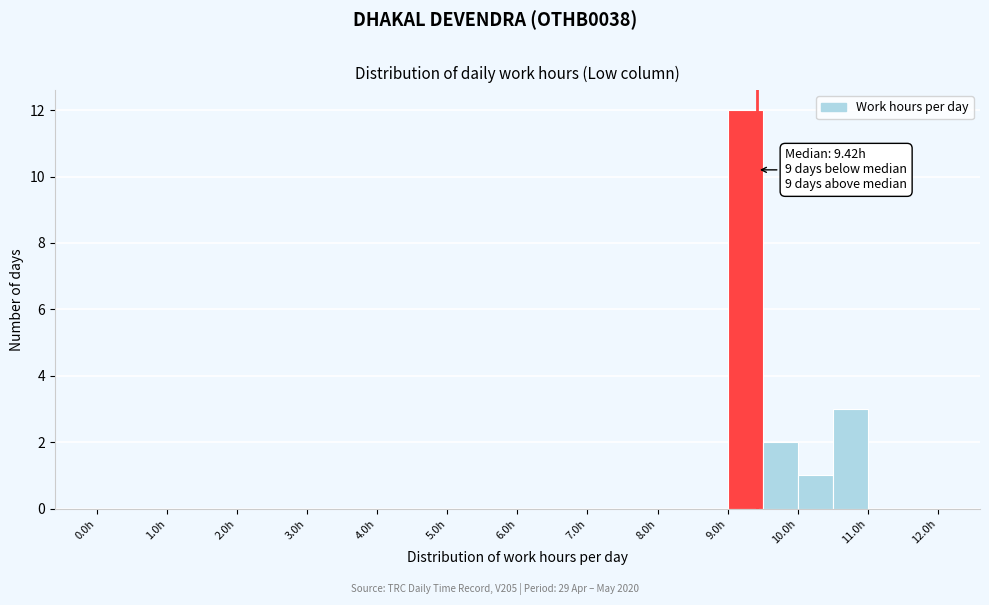

Which range on the x-axis has the tallest bar?

9.0 to 9.5